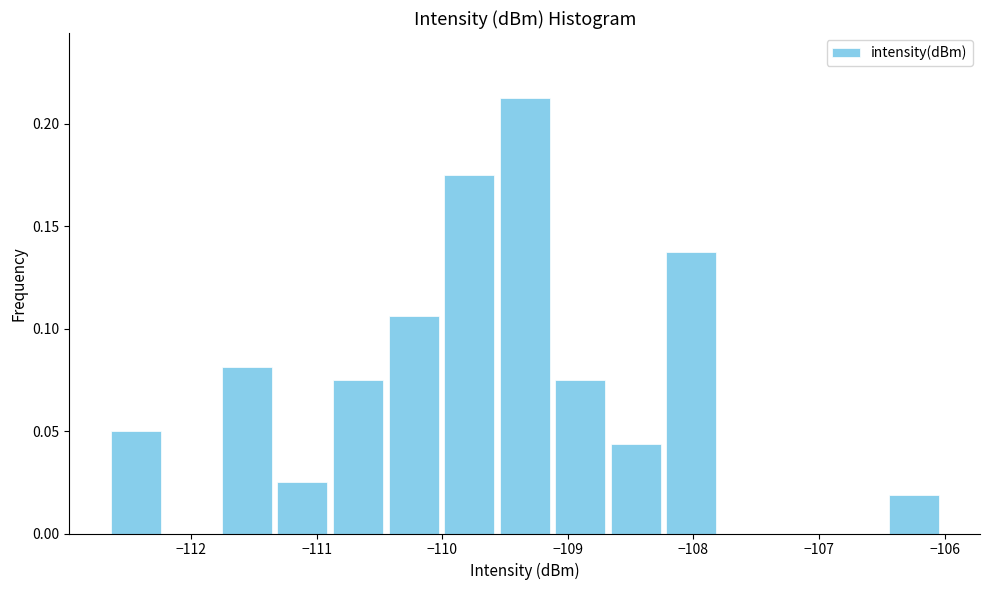

Reading left to right, transcribe this chart: for each bar, give the range it covers on the x-axis and its height. Neither the bar edges nor the heights are printed on the chart, so give them approximately, as read against the axes.

-112.7 to -112.2: 0.050
-112.2 to -111.8: 0
-111.8 to -111.3: 0.080
-111.3 to -110.9: 0.025
-110.9 to -110.5: 0.075
-110.5 to -110.0: 0.105
-110.0 to -109.6: 0.175
-109.6 to -109.1: 0.215
-109.1 to -108.7: 0.075
-108.7 to -108.2: 0.045
-108.2 to -107.8: 0.140
-107.8 to -107.4: 0
-107.4 to -106.9: 0
-106.9 to -106.5: 0
-106.5 to -106.0: 0.020